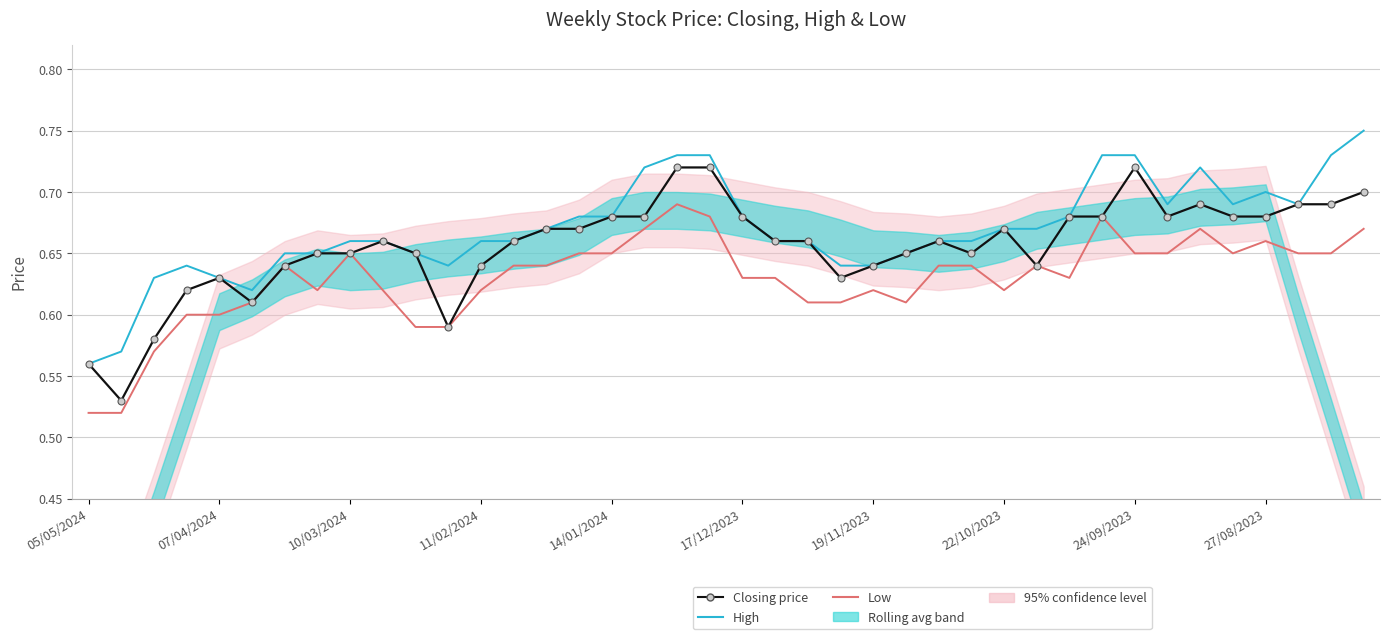

Read the Low value at 11/02/2024.

0.6